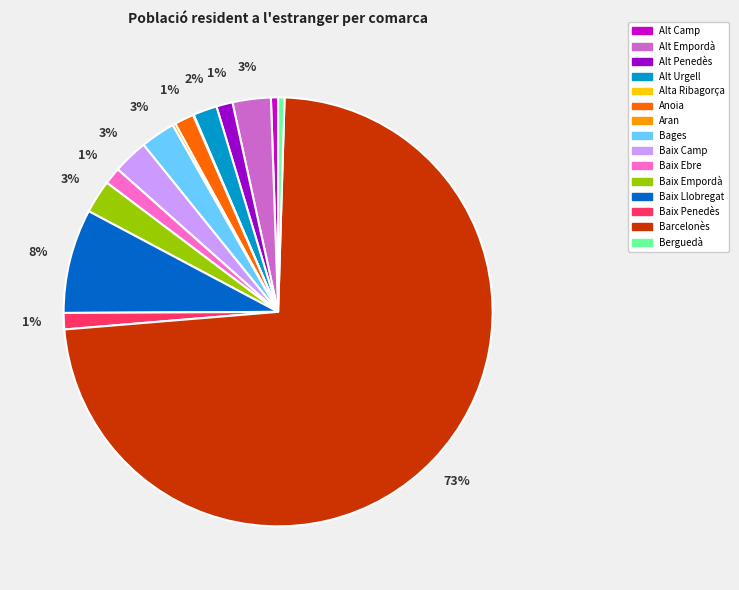

Does any single category account for the majority?

Yes